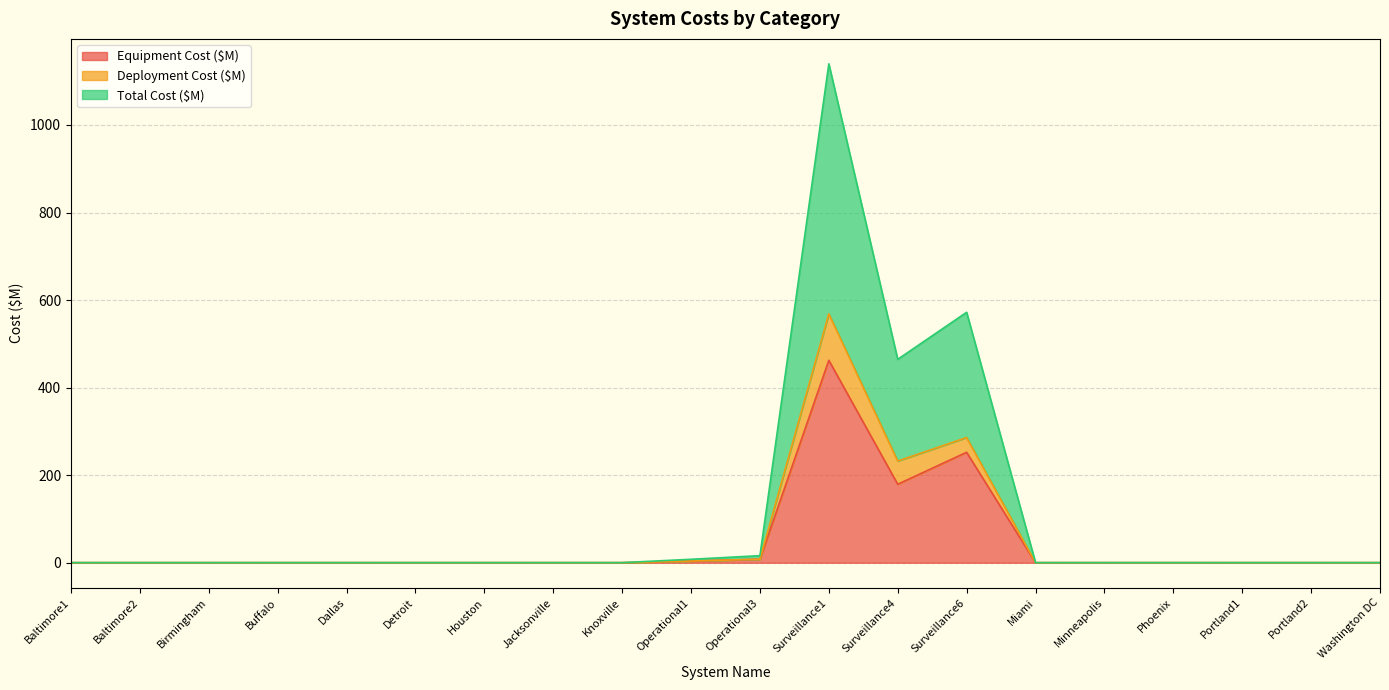

What is the label of the 3rd point from the right?

Portland1